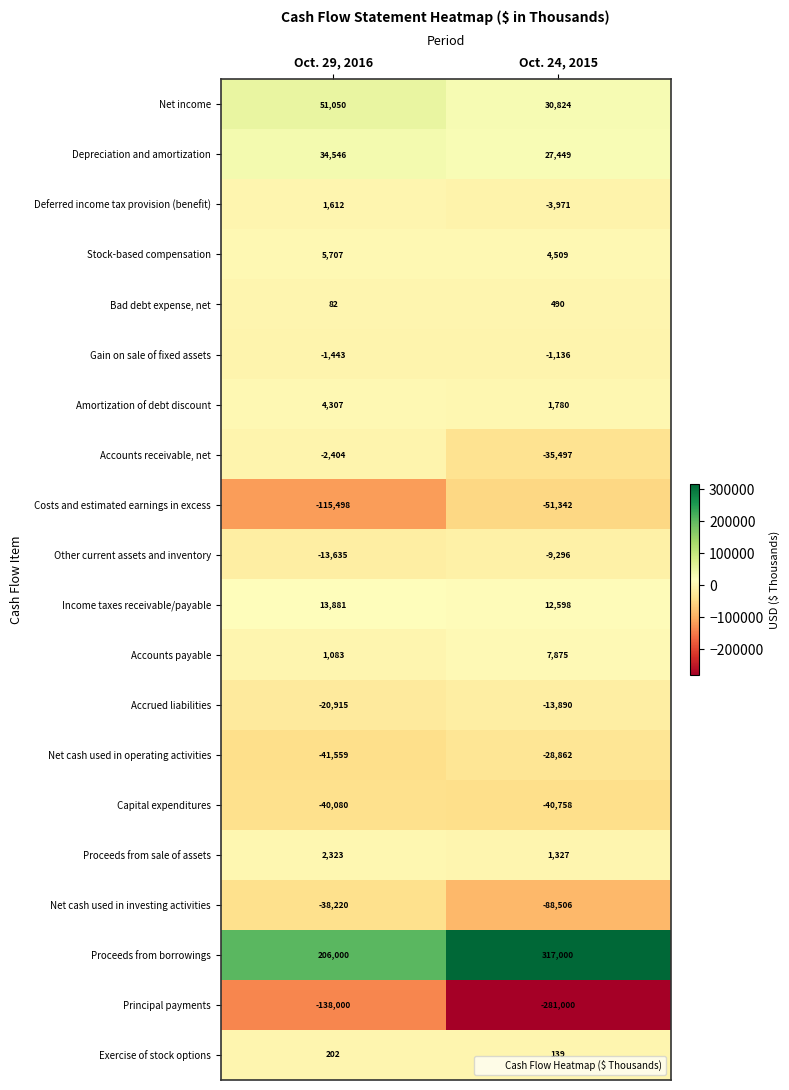

Read the Proceeds from borrowings value at Oct. 24, 2015, to the nearest 50.

317000